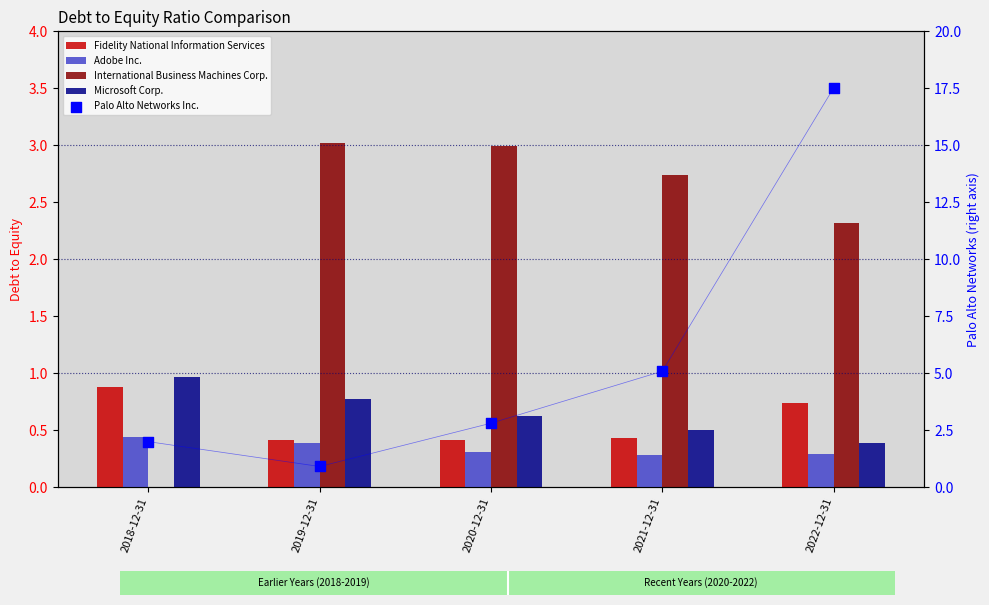

Which series contains the lowest Y value?

International Business Machines Corp.